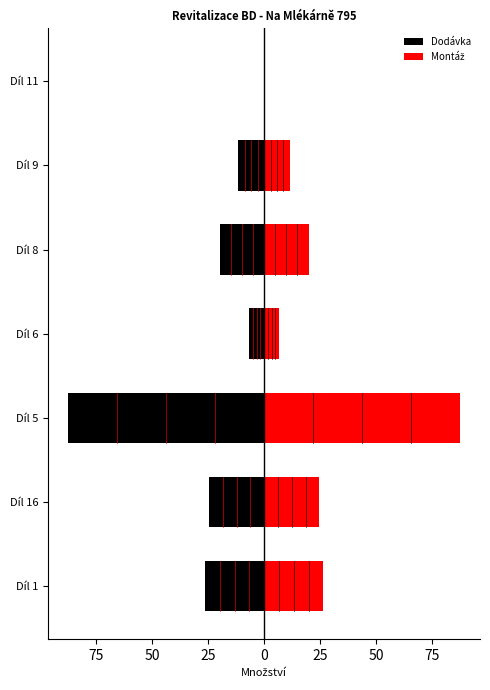

What is the smallest value displayed?

-87.6